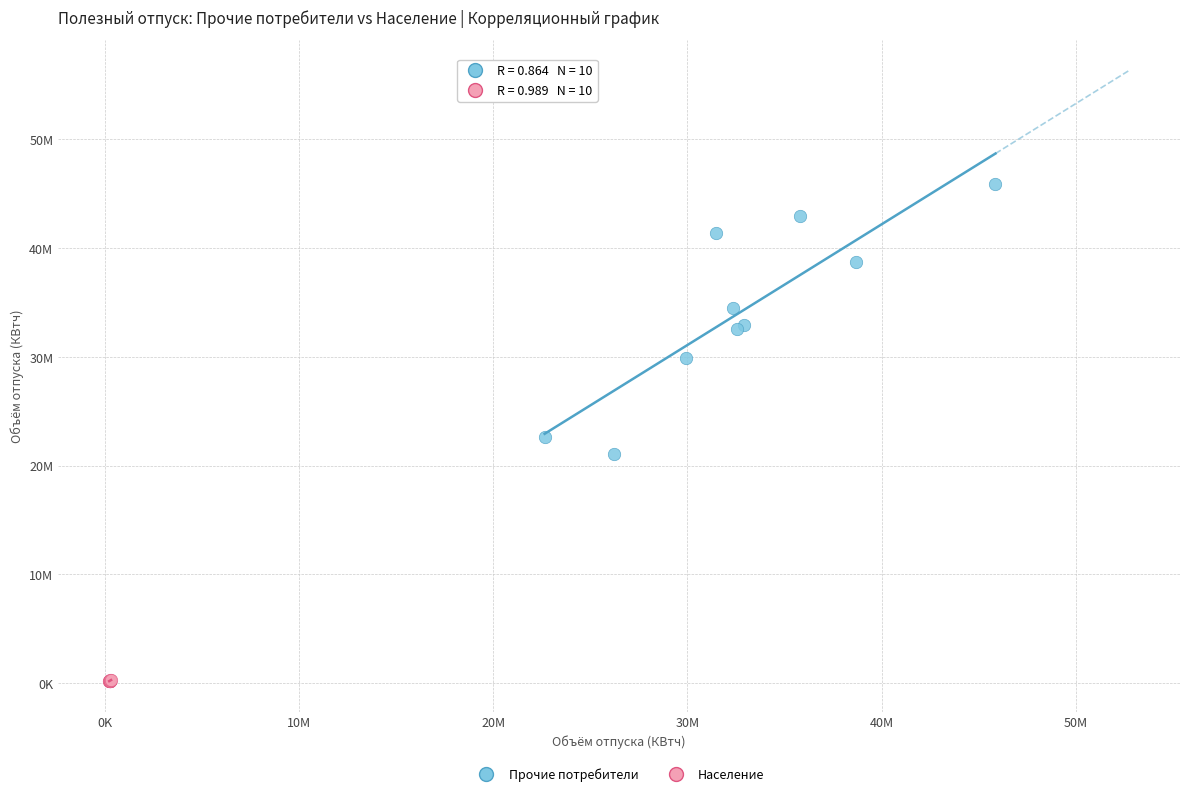

Which series has the largest Y range (max minus min)?

Прочие потребители